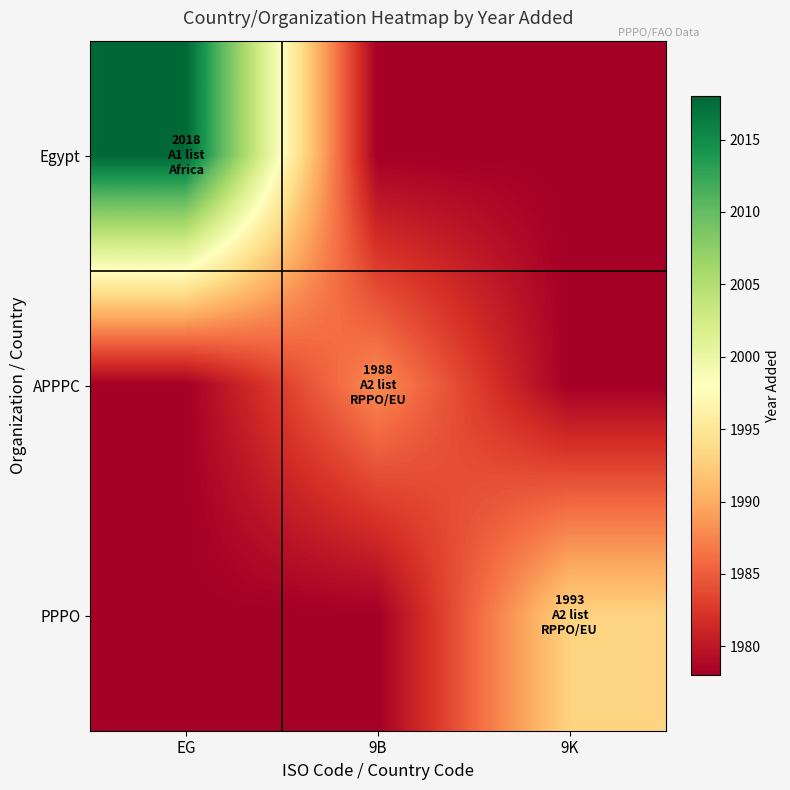

At how many categories does at least one series exceed 2004?

1